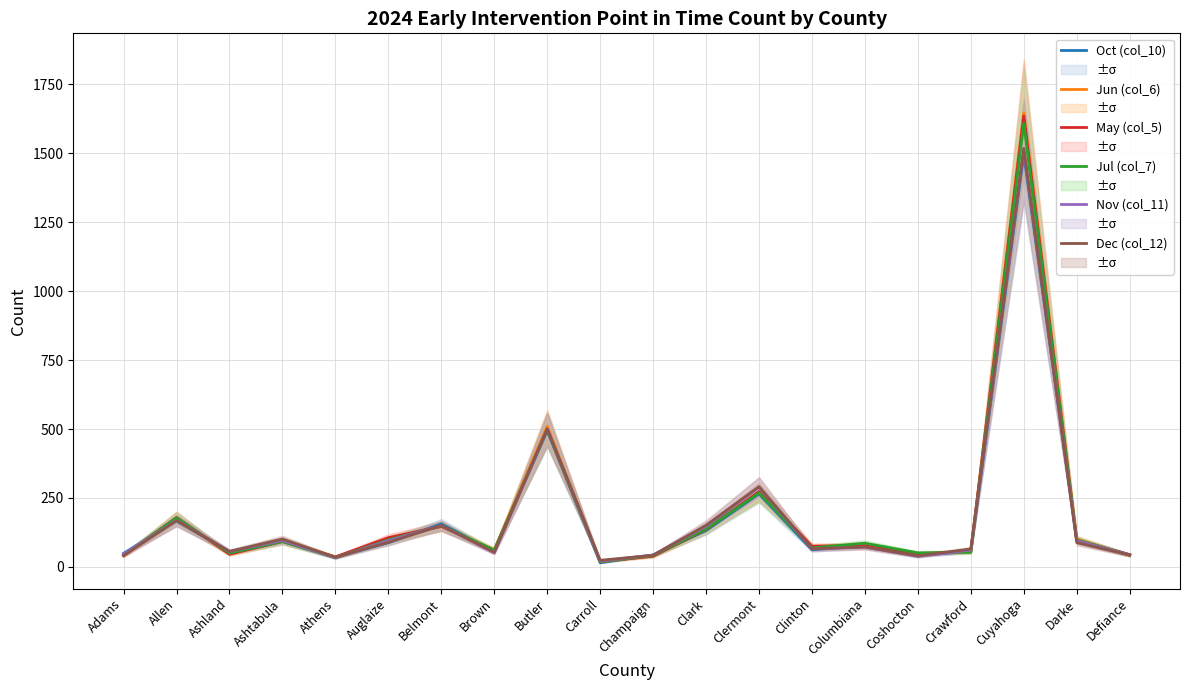

Where is Jun (col_6) nearest to the value 832?

Butler